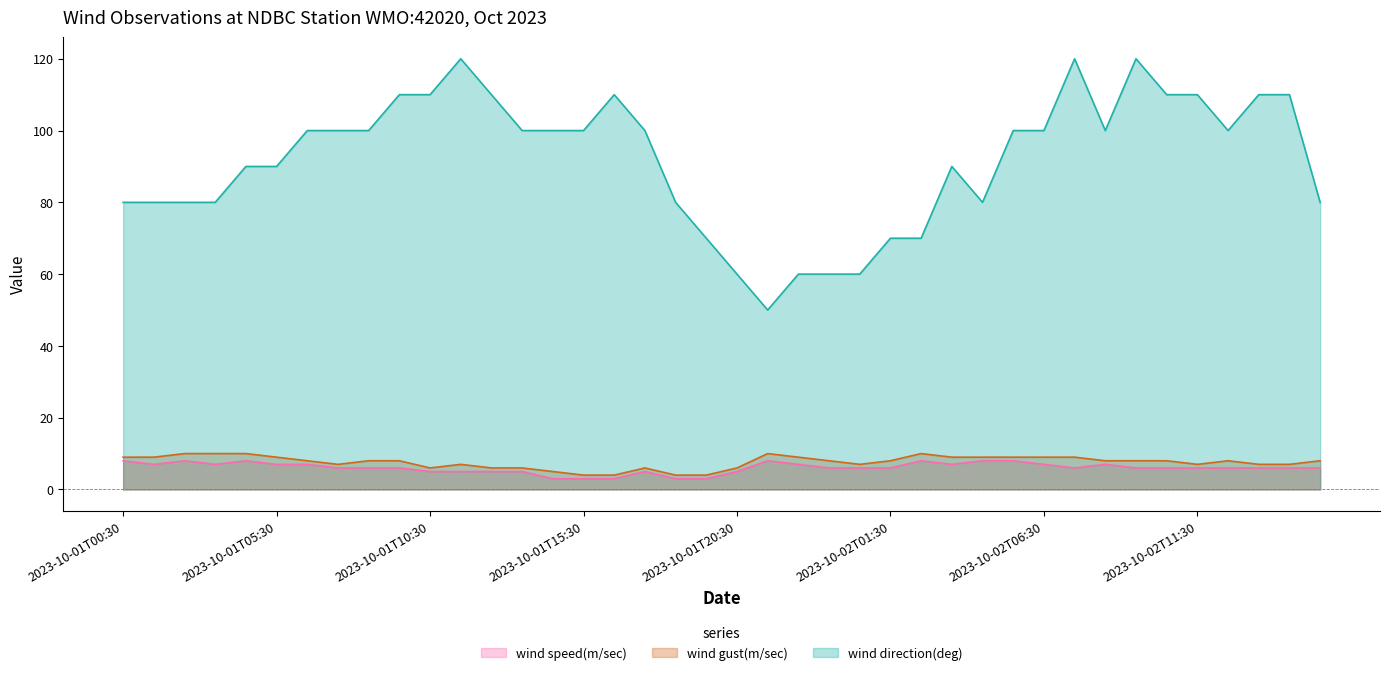

The wind gust(m/sec) series shows 6 at 2023-10-01T21:30. True or false?

False